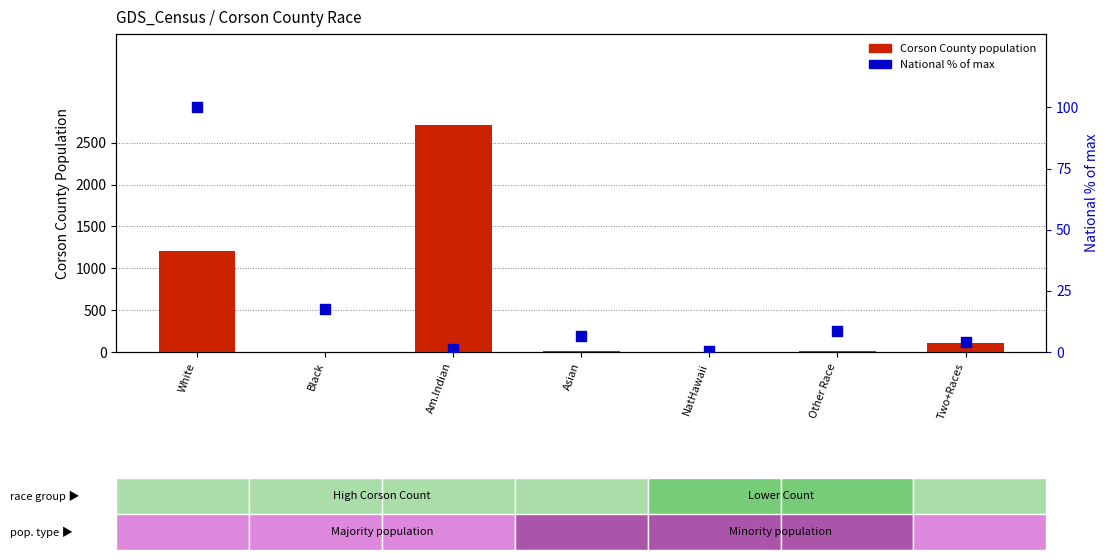

Which series has the largest total across all categories?

Corson County population